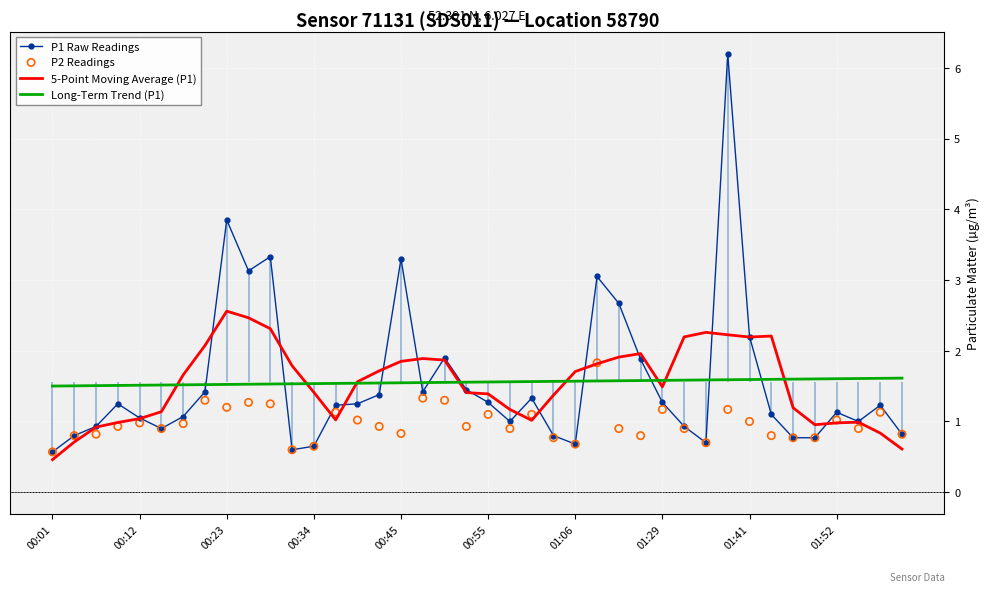

Which series has the largest total across all categories?

P1 Raw Readings